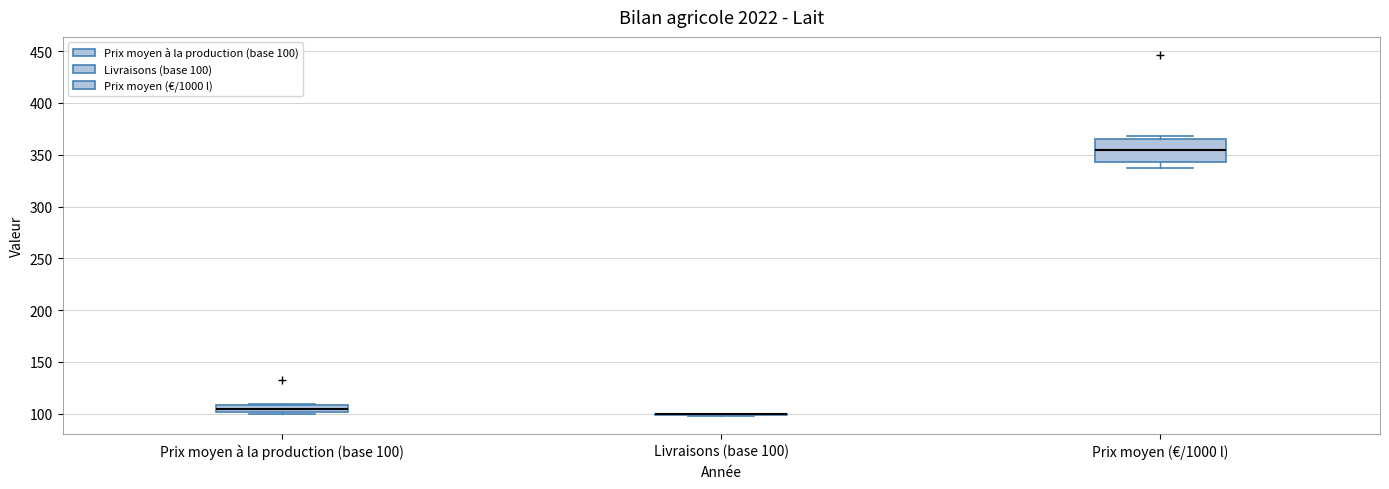

Where is the lower edge of the box for Prix moyen à la production (base 100) on the y-axis? The values are not printed on the chart, so give them approximately, as read against the axis.

100